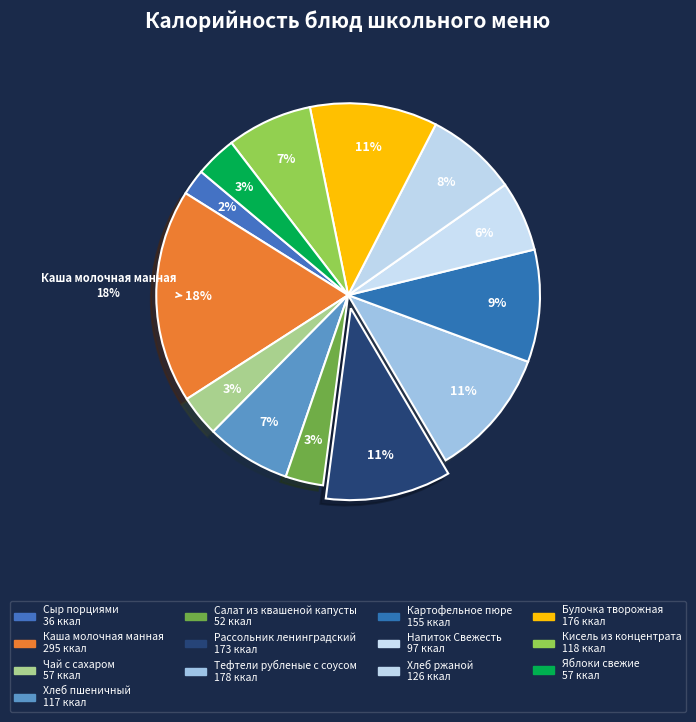

To the nearest percent, what percentage of the pie is Булочка творожная?

11%